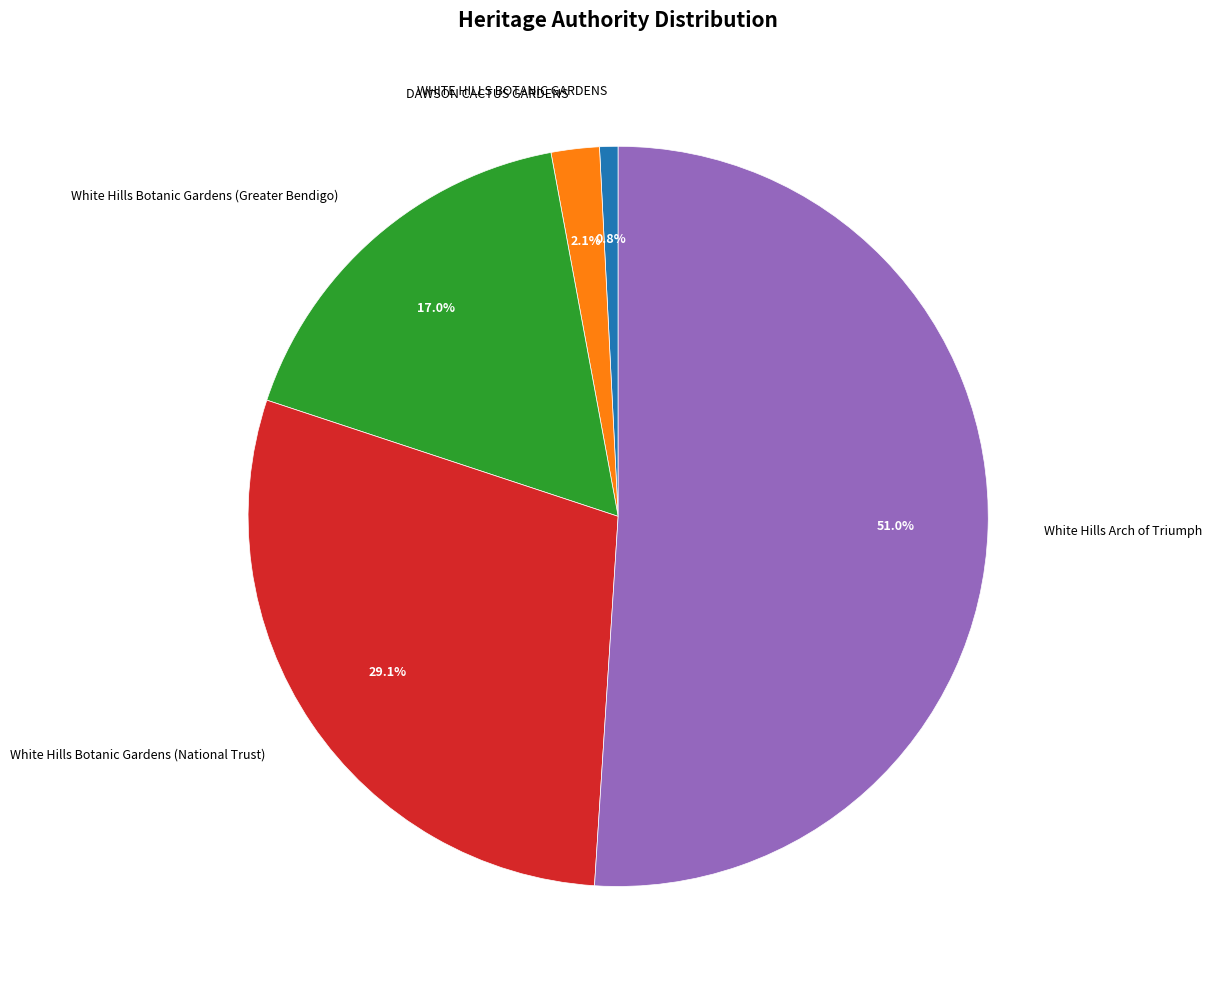

Count the number of slices in the pie.

5